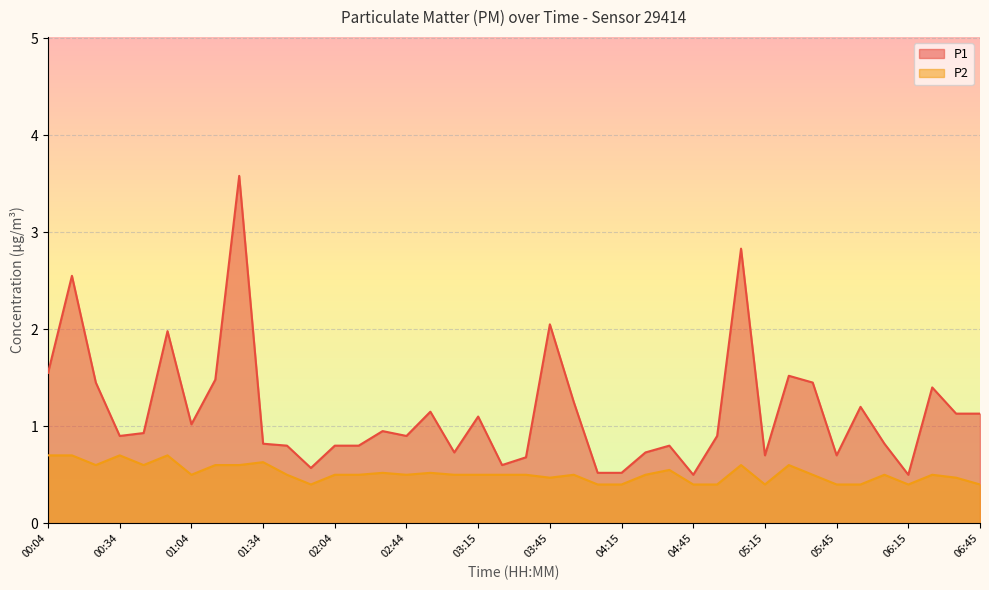

List the labels in order of P2 value, smallest first.

01:54, 04:05, 04:15, 04:45, 04:55, 05:15, 05:45, 05:55, 06:15, 06:45, 03:45, 06:35, 01:04, 01:44, 02:04, 02:14, 02:44, 03:05, 03:15, 03:25, 03:35, 03:55, 04:25, 05:35, 06:05, 06:25, 02:34, 02:55, 04:35, 00:24, 00:44, 01:14, 01:24, 05:05, 05:25, 01:34, 00:04, 00:14, 00:34, 00:54